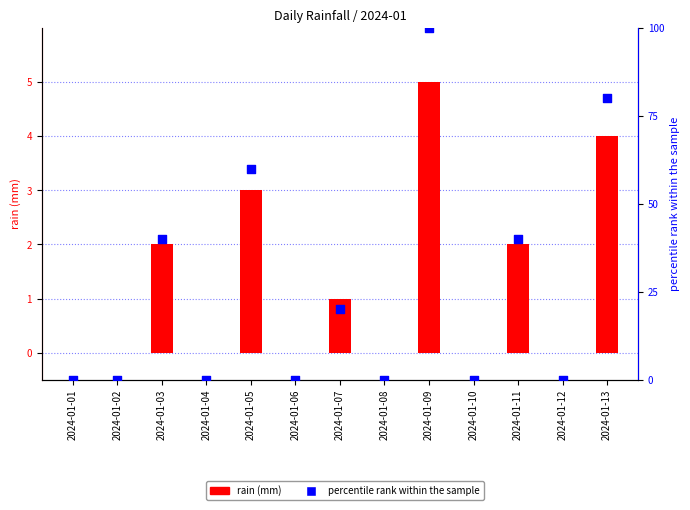

Which series contains the highest Y value?

percentile rank within the sample